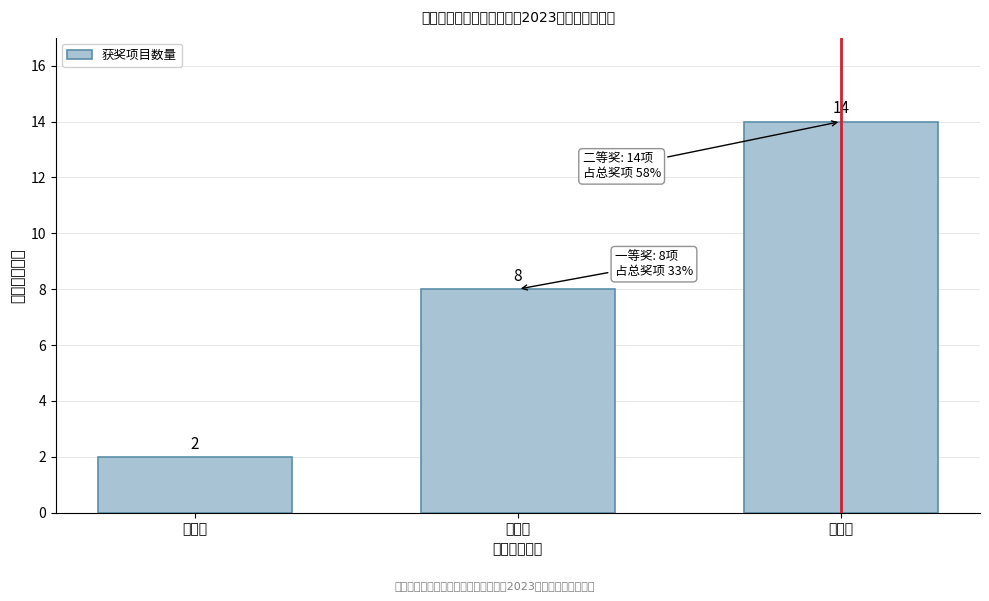

Reading left to right, transcribe all the data shown in this chart.

2	8	14